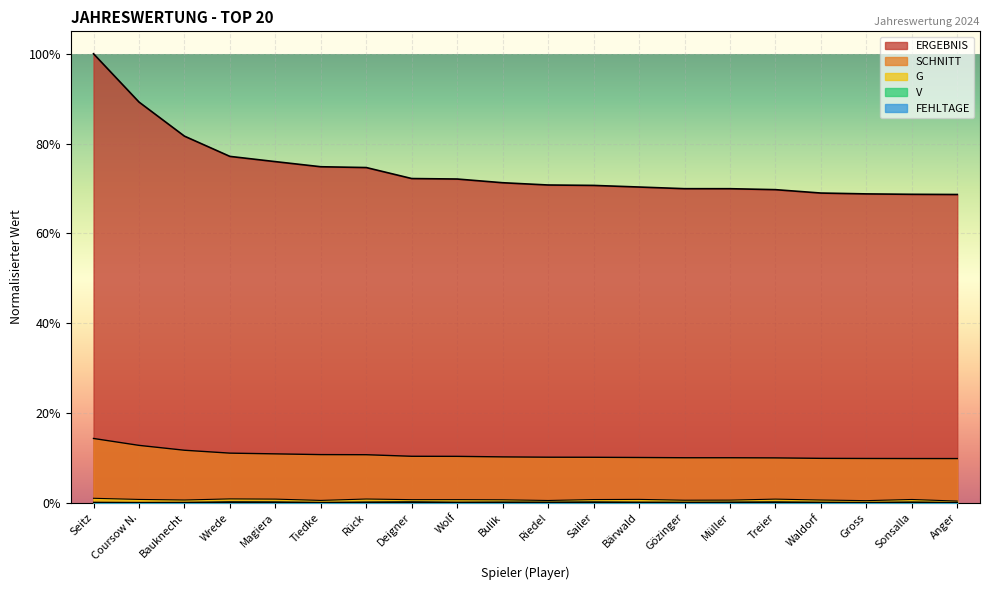

The value of SCHNITT at Seitz is 0.1. True or false?

True